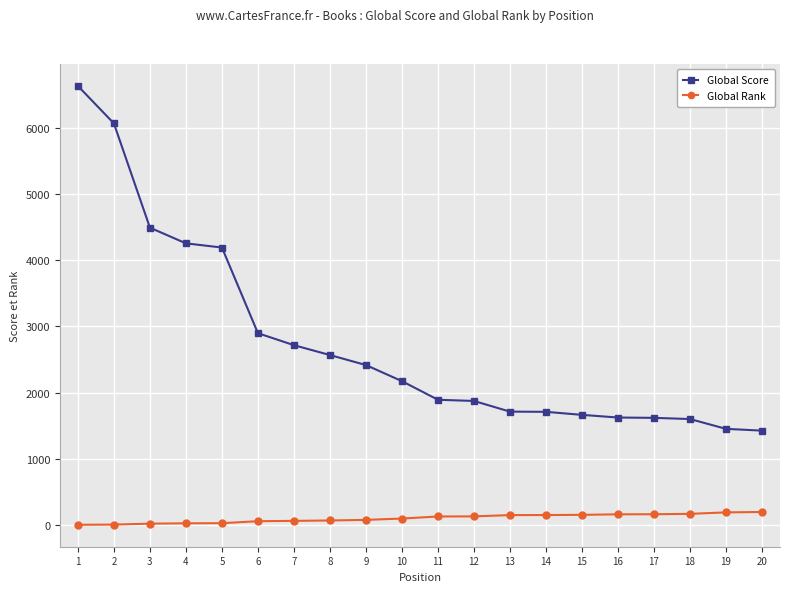

True or false: Global Score and Global Rank intersect in this chart.

False